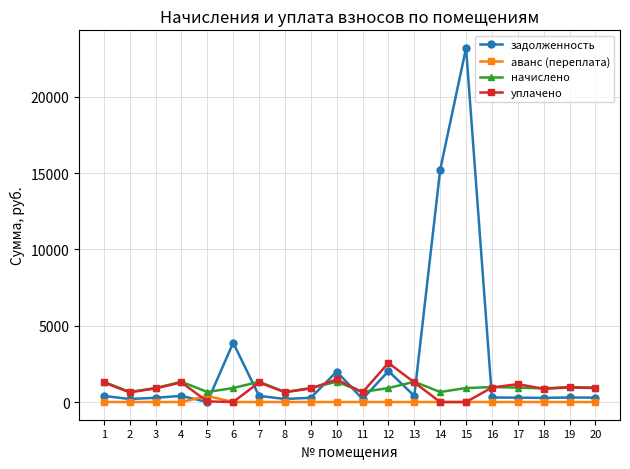

Does the chart have visible grid lines?

Yes